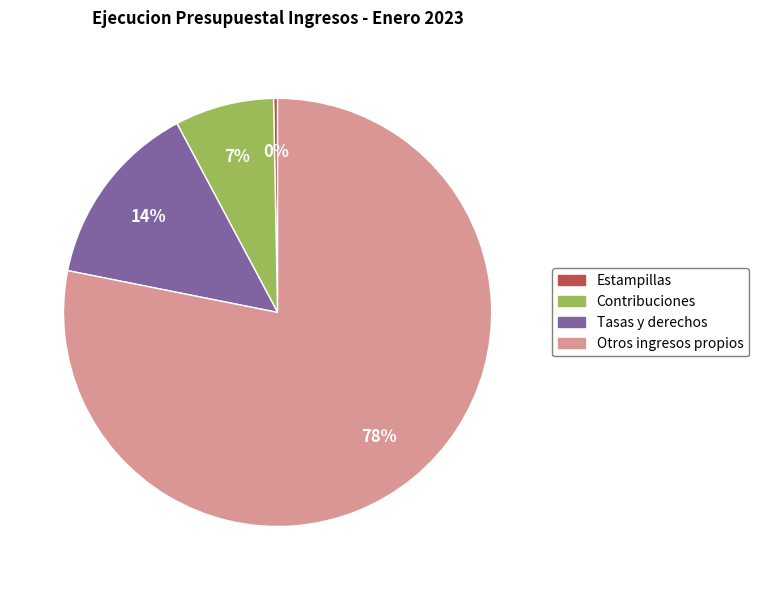

How many segments does this pie chart have?

4